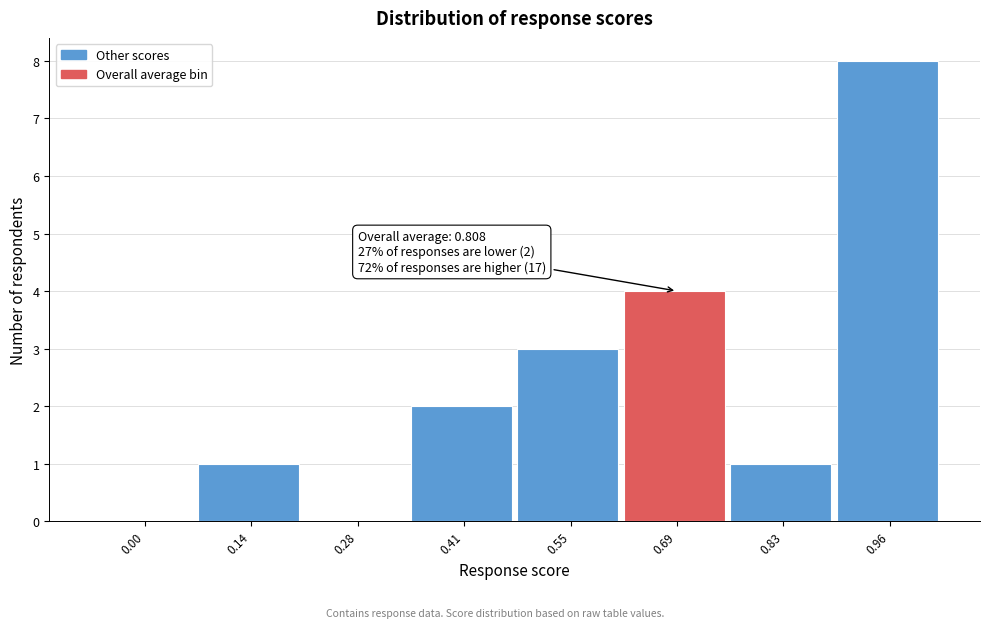

Reading right to left, extract all data points from this chart.

0.96=8	0.83=1	0.69=4	0.55=3	0.41=2	0.28=0	0.14=1	0.00=0